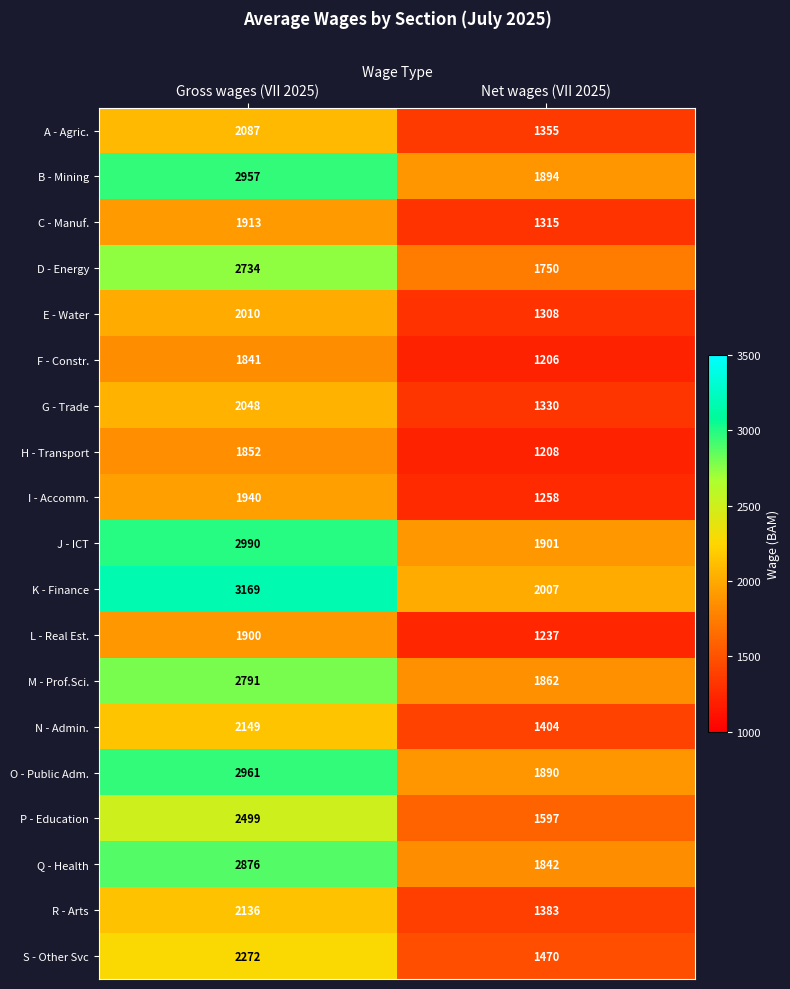

At which label does R - Arts reach its minimum?

Net wages (VII 2025)